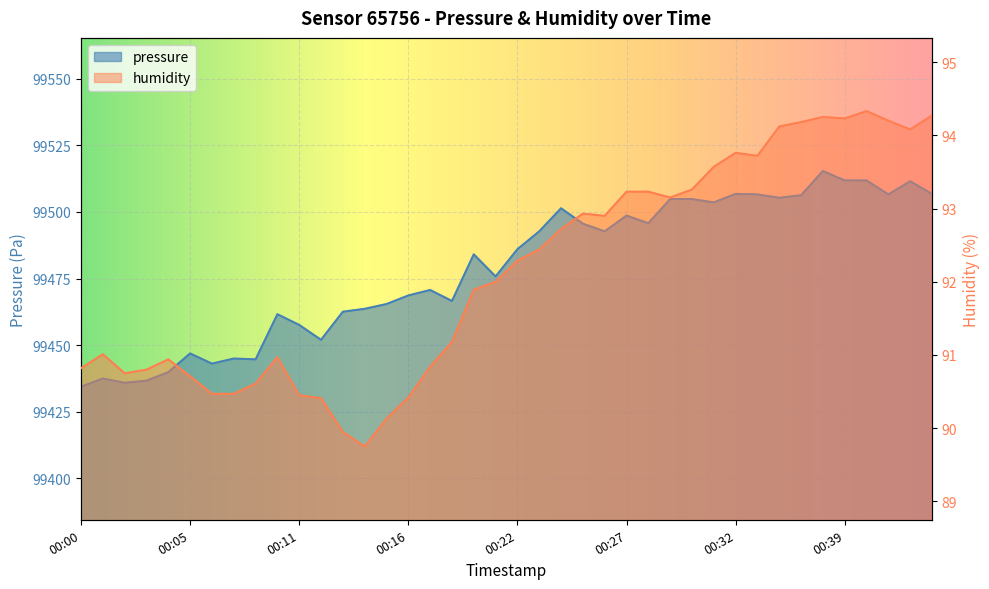

Is the value of humidity at 00:09 greater than the value of pressure at 00:41?

No